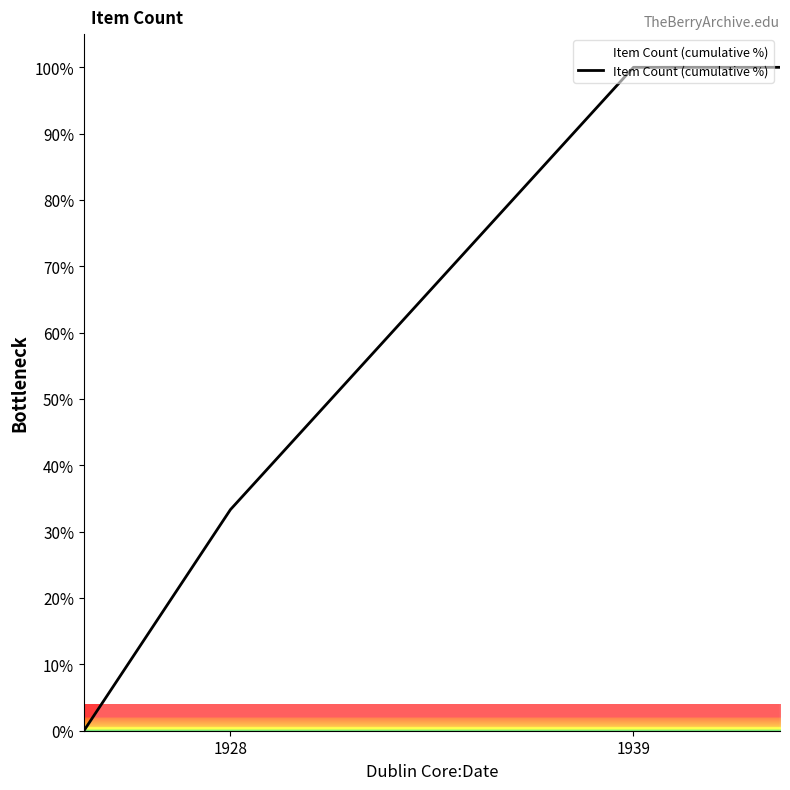

What is the maximum value shown in the chart?

100.0